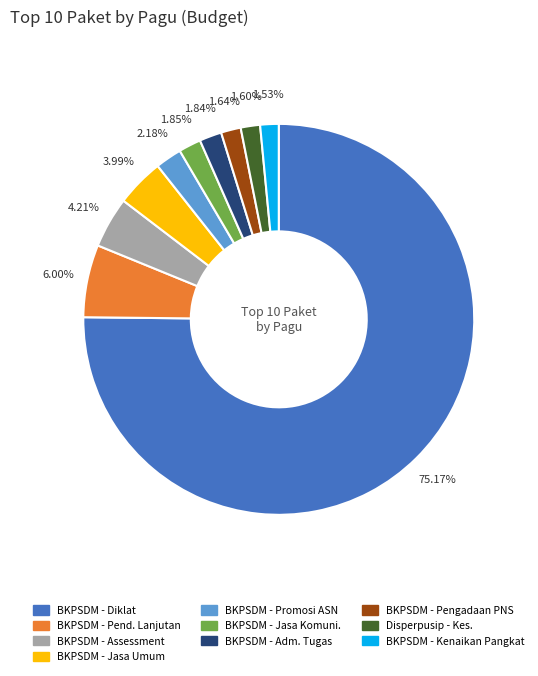

Is there any slice that represents more than half of the pie?

Yes